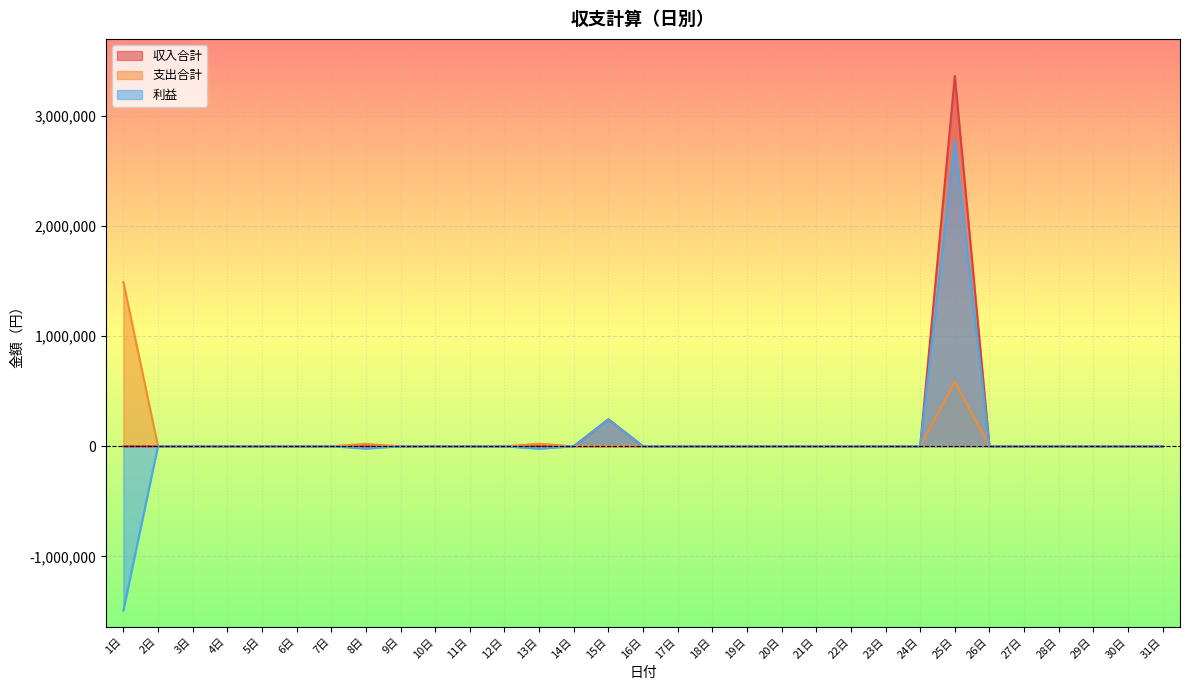

Is it true that 収入合計 equals 1592324 at 6日?

False